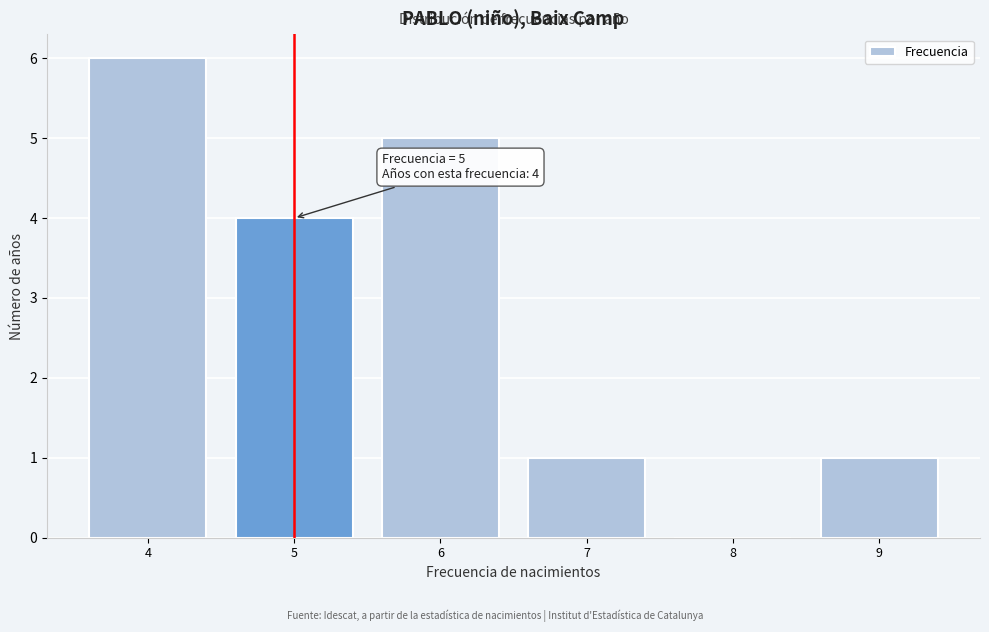

Over which range of the x-axis is the bar tallest?

3.5 to 4.5